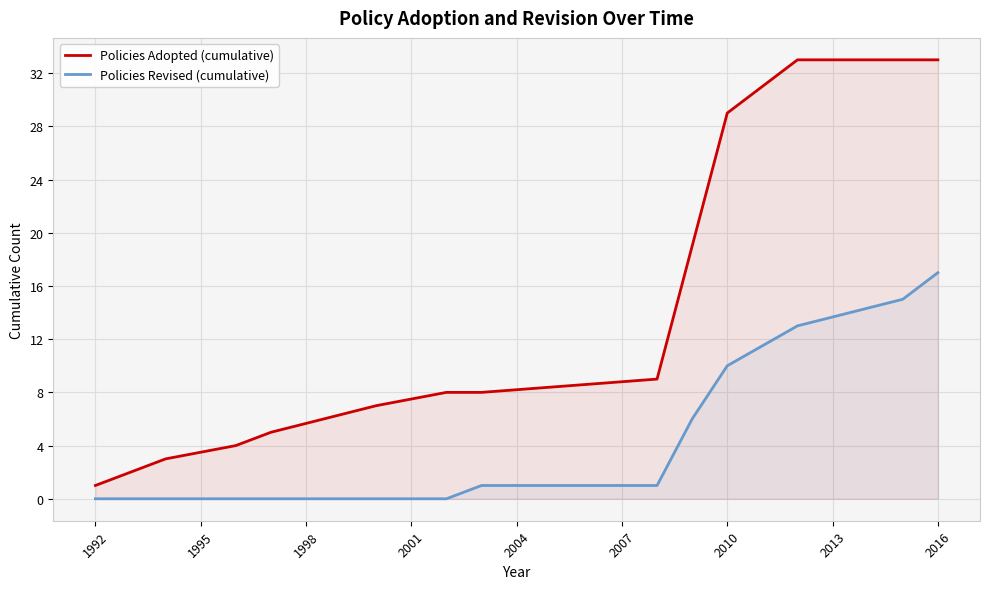

Which series has the largest total across all categories?

Policies Adopted (cumulative)